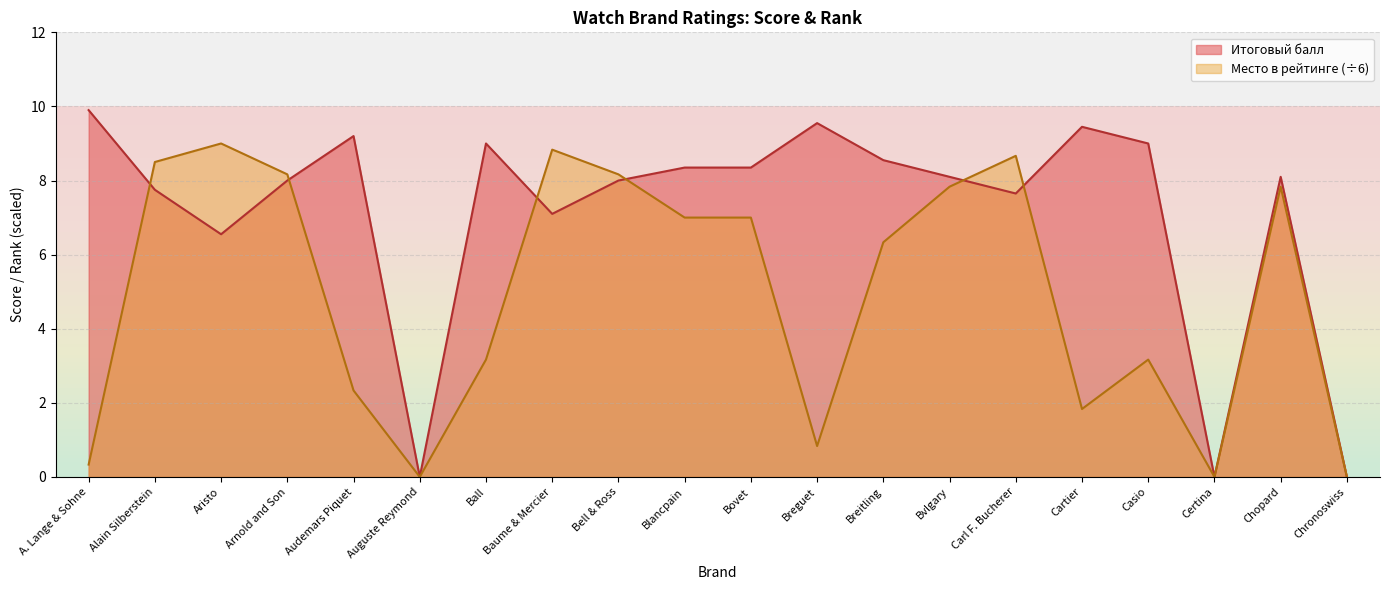

True or false: Итоговый балл and Место в рейтинге intersect in this chart.

True